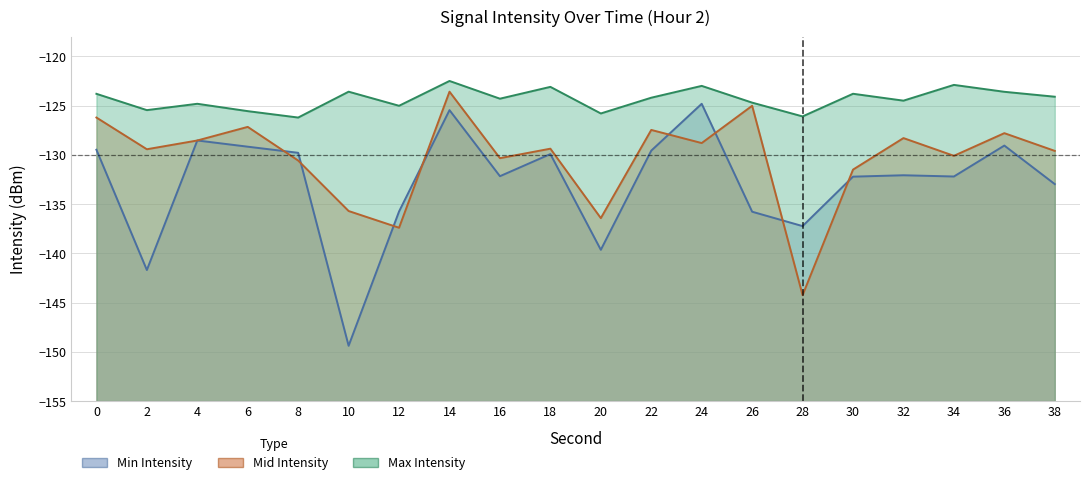

Rank the series by their maximum value, from highest to lowest.

Max Intensity, Mid Intensity, Min Intensity